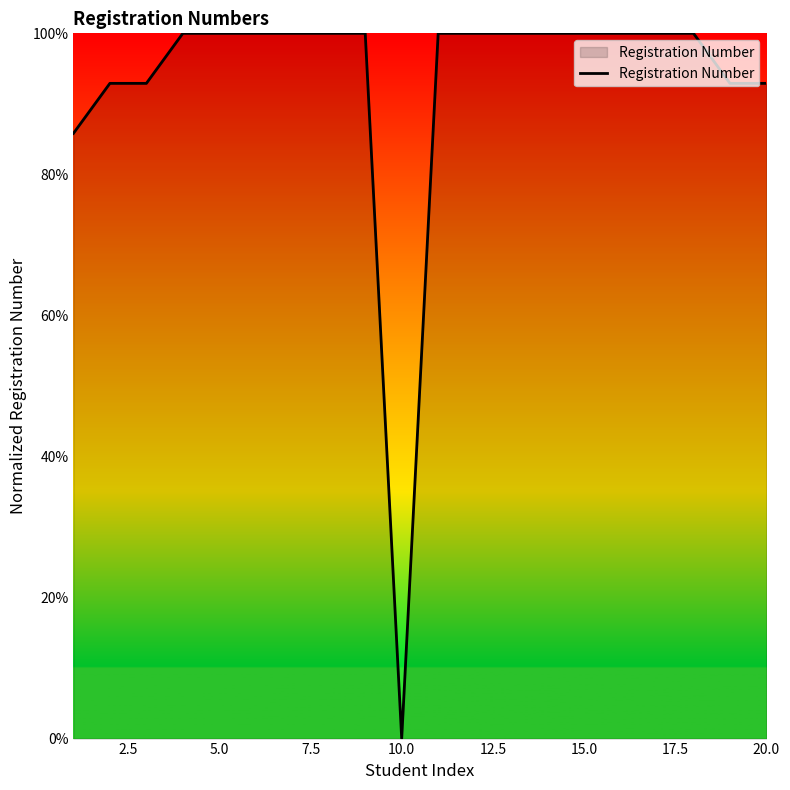

What is the difference between the maximum and minimum values?

100.0